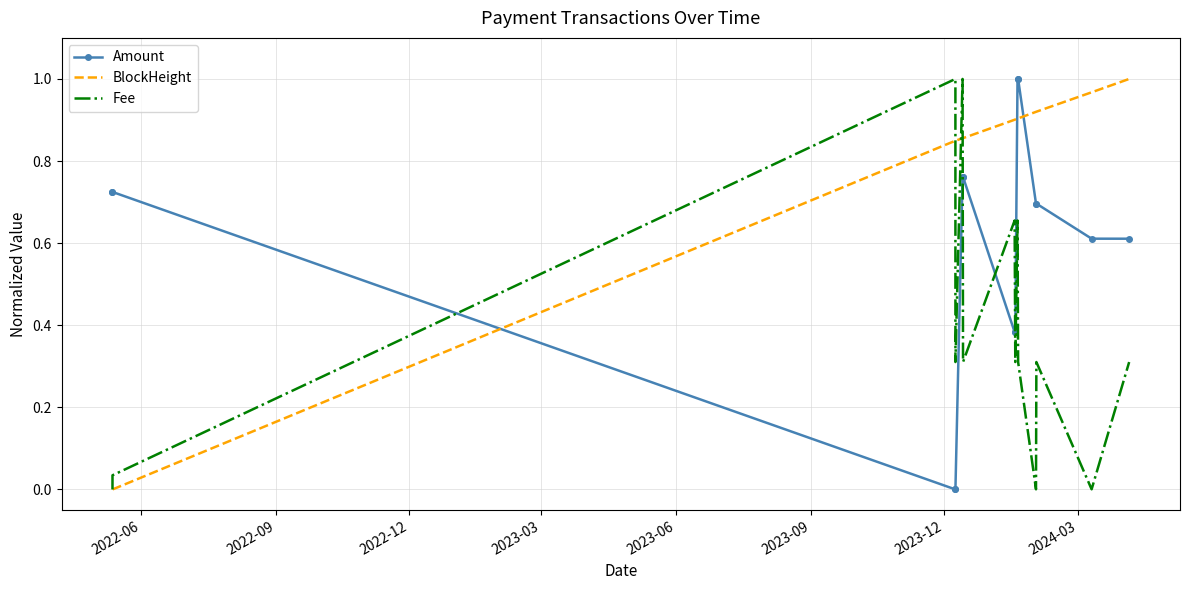

How many times do BlockHeight and Amount cross each other?

3